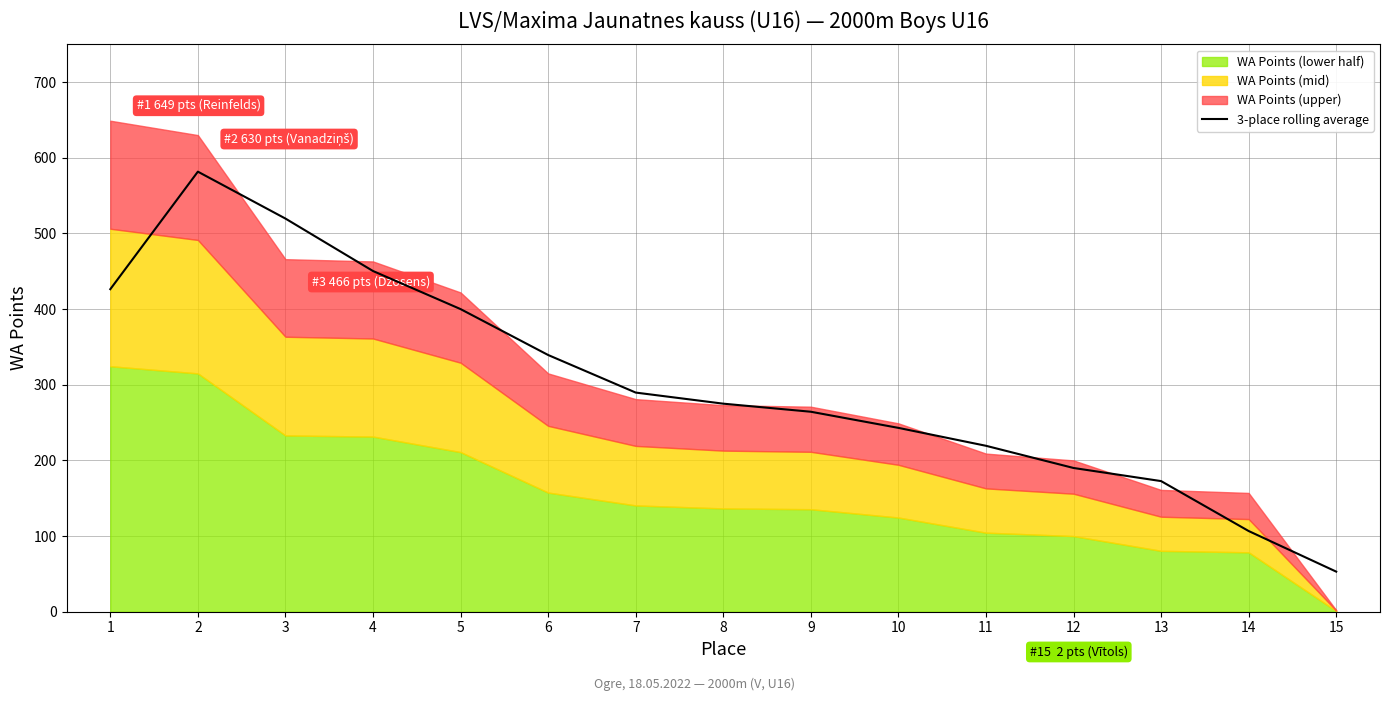

Count the number of categories in the chart.

15